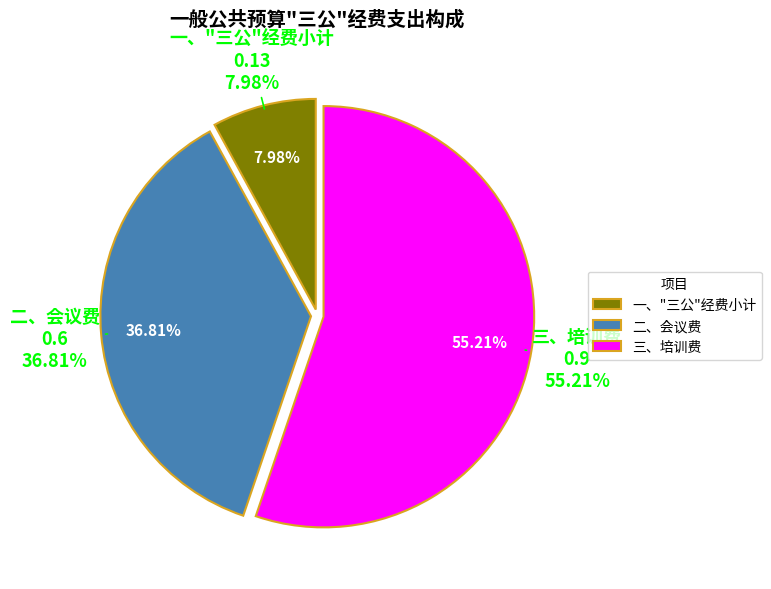

To the nearest percent, what percentage of the pie is 三、培训费?

55%